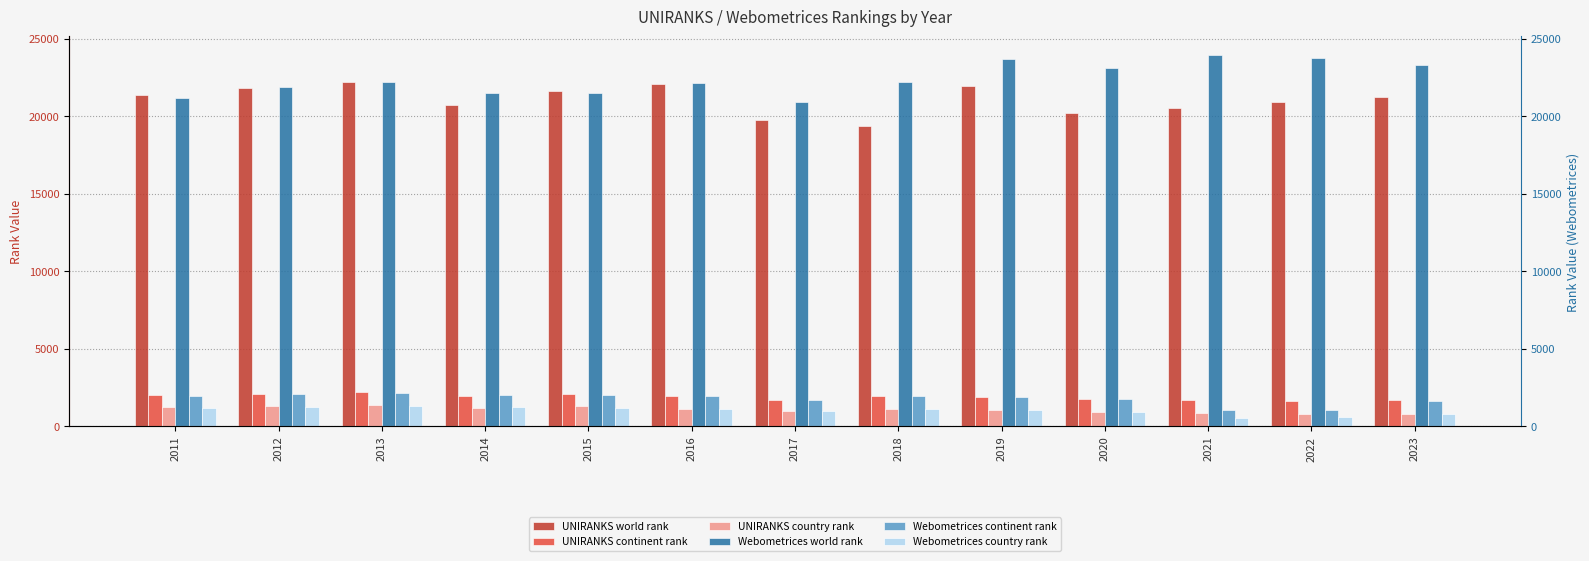

Read the Webometrices country rank value at 2020.

945